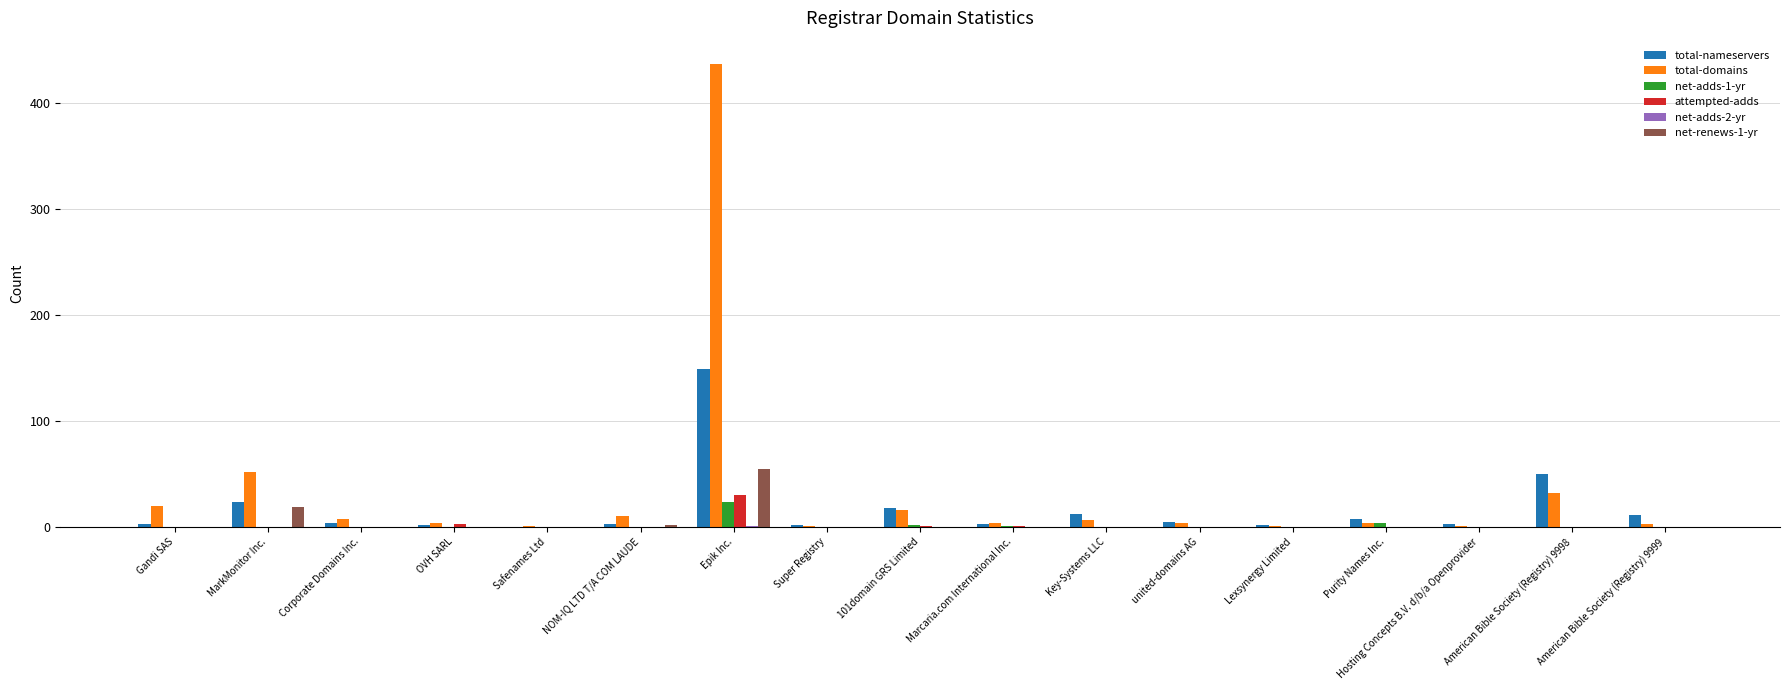

Is it true that net-renews-1-yr equals 23 at Key-Systems LLC?

False